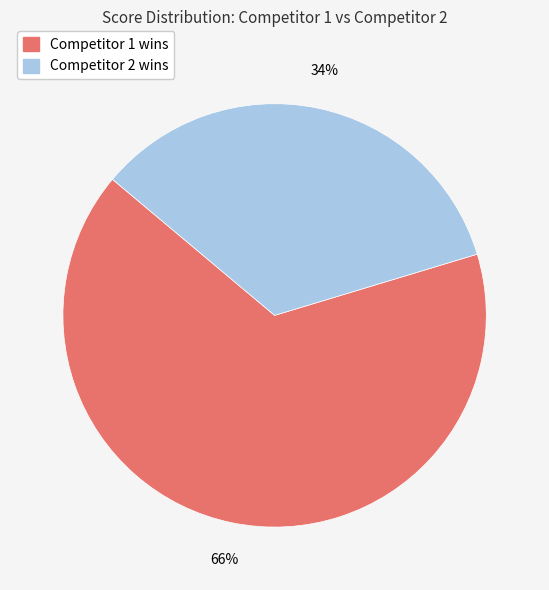

Is there a majority slice in this chart?

Yes